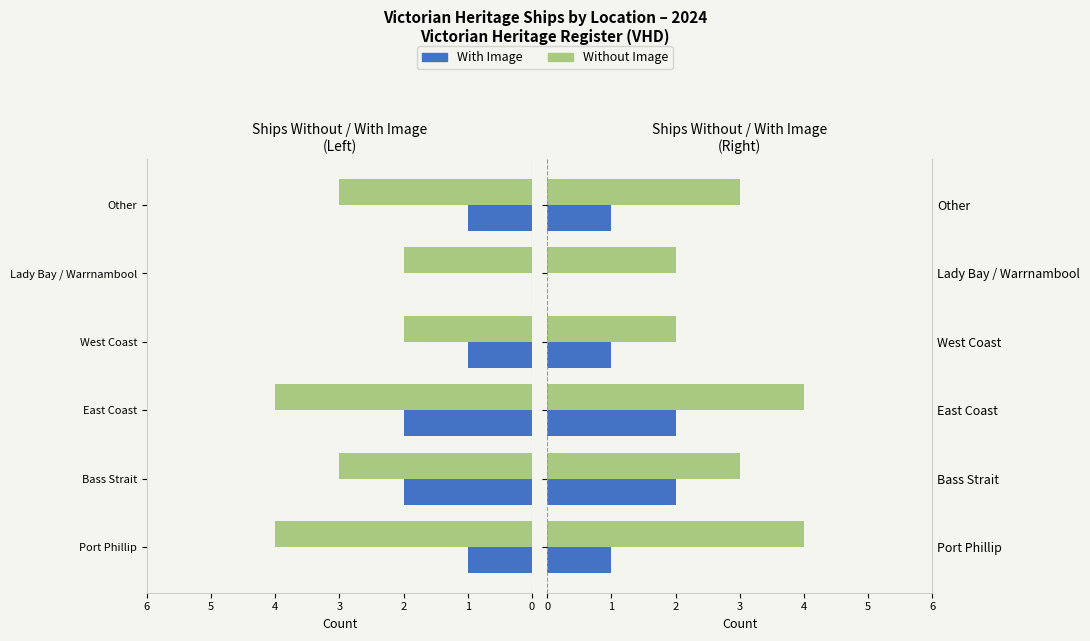

Is it true that Without Image equals 2 at 3?

True